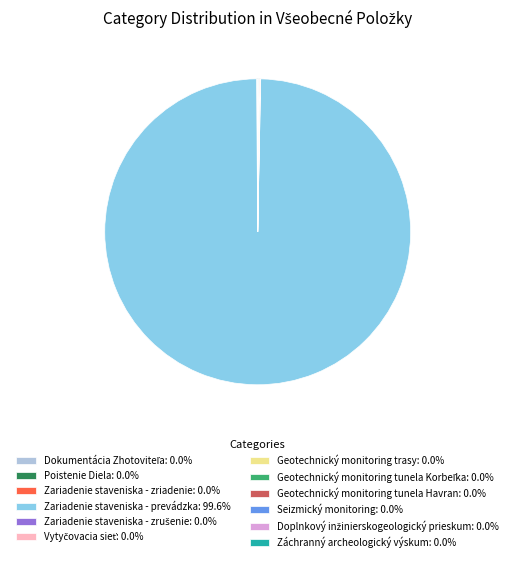

Which slice is the largest?

Zariadenie staveniska - prevádzka